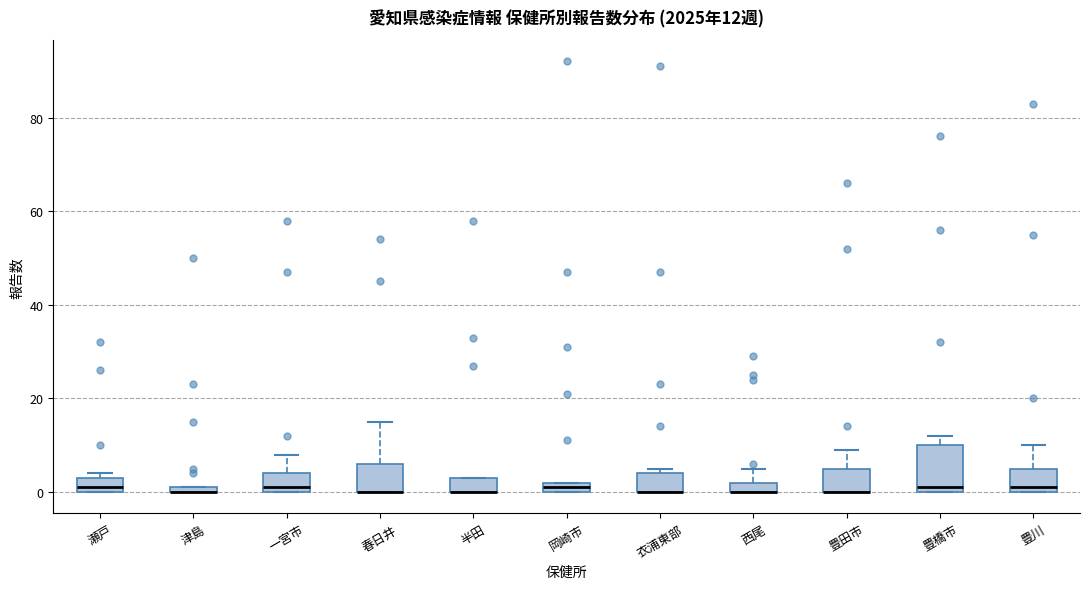

Comparing the boxes themselves (not the whiskers), which one is the tallest?

豊橋市